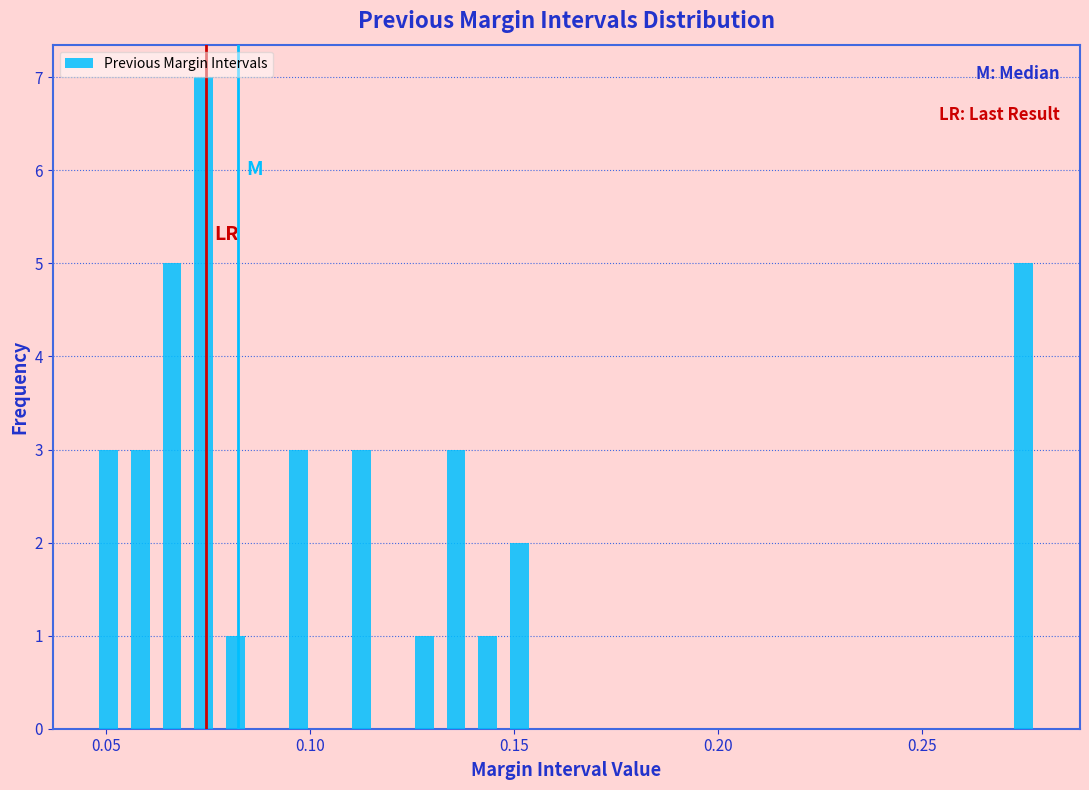

Read against the x-axis, roughly where is the centre of the tallest bar?

0.075